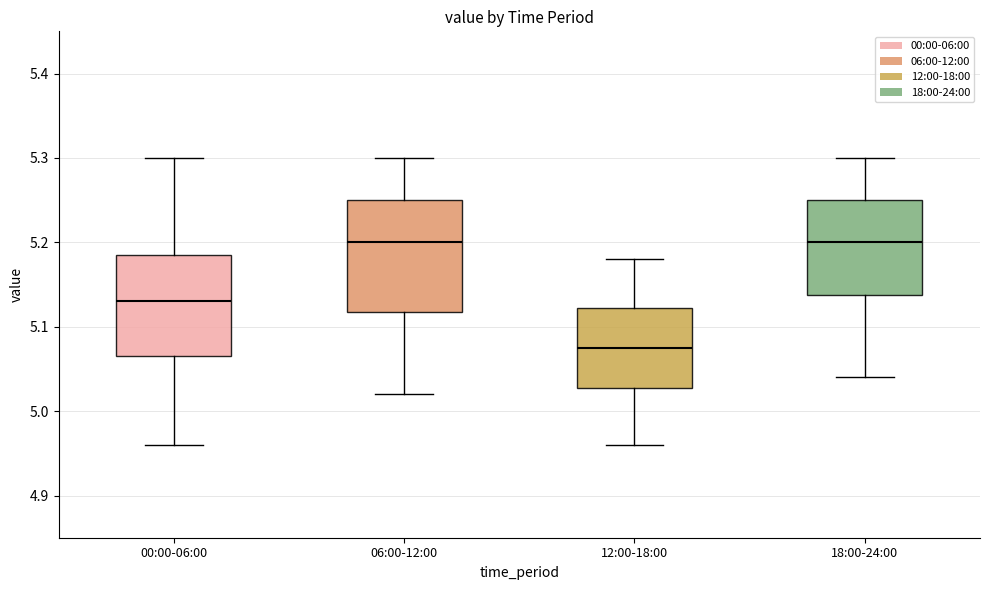

Where does the upper whisker of the box for 00:00-06:00 end on the y-axis? The values are not printed on the chart, so give them approximately, as read against the axis.

5.30